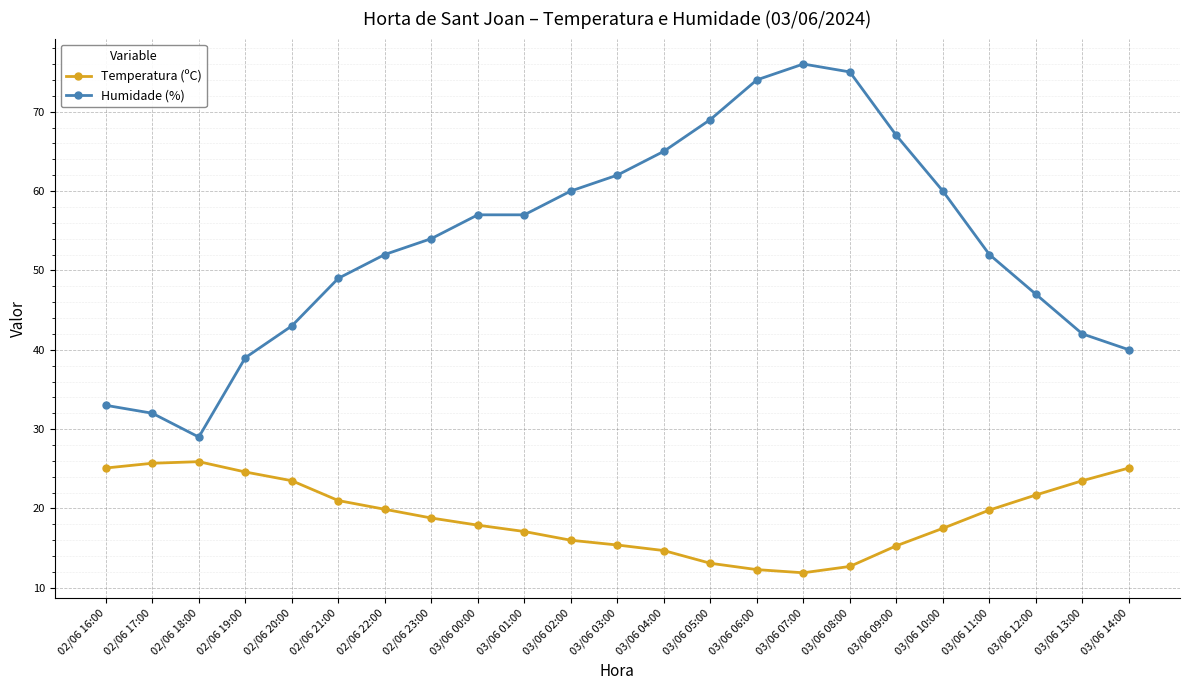

What is the label of the 15th point from the left?

03/06 06:00